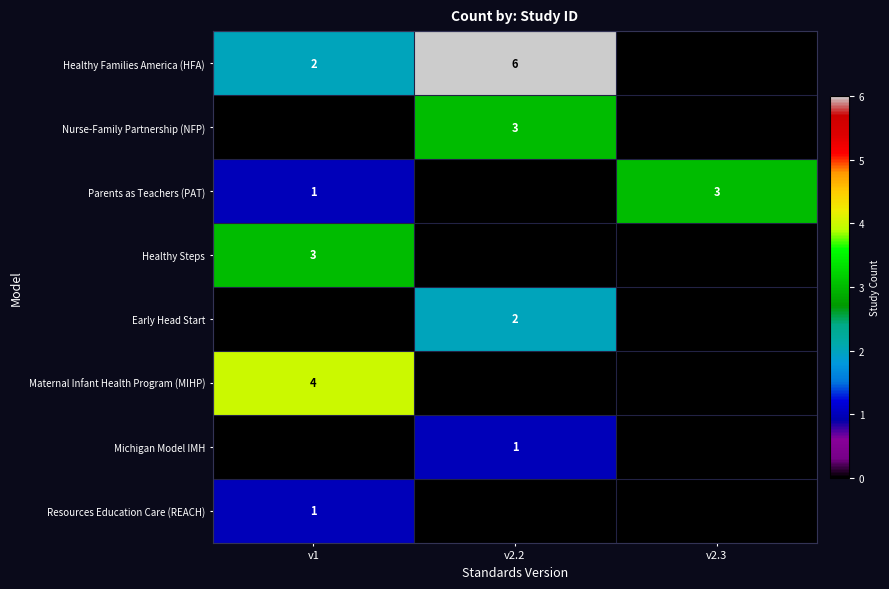

True or false: Healthy Families America (HFA) has a value of 1 at v1.

False